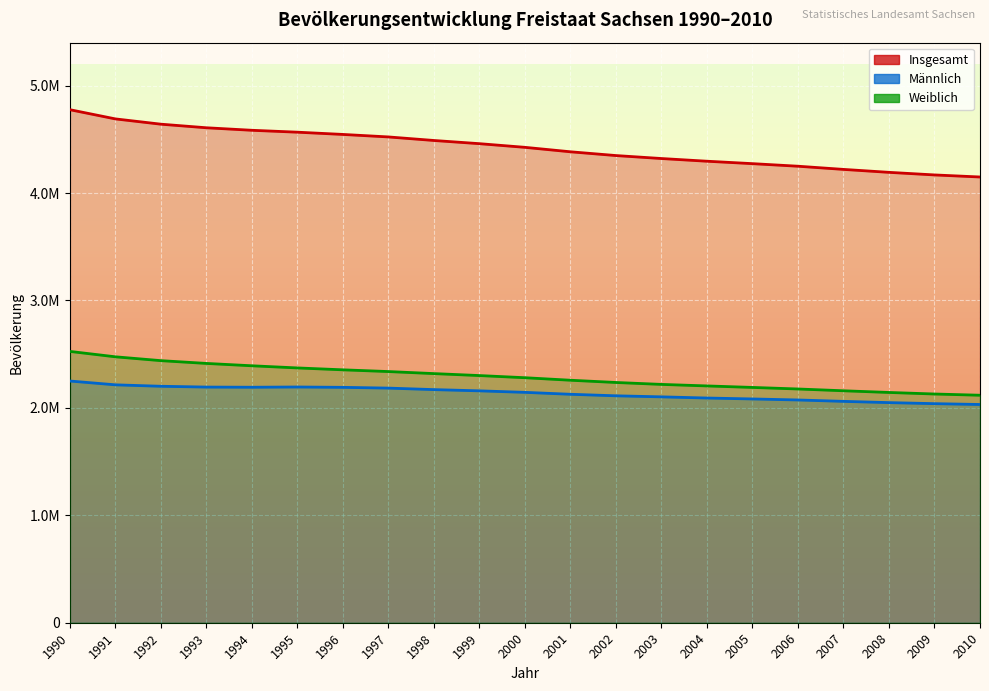

What is the average value of the Insgesamt series?

4424500